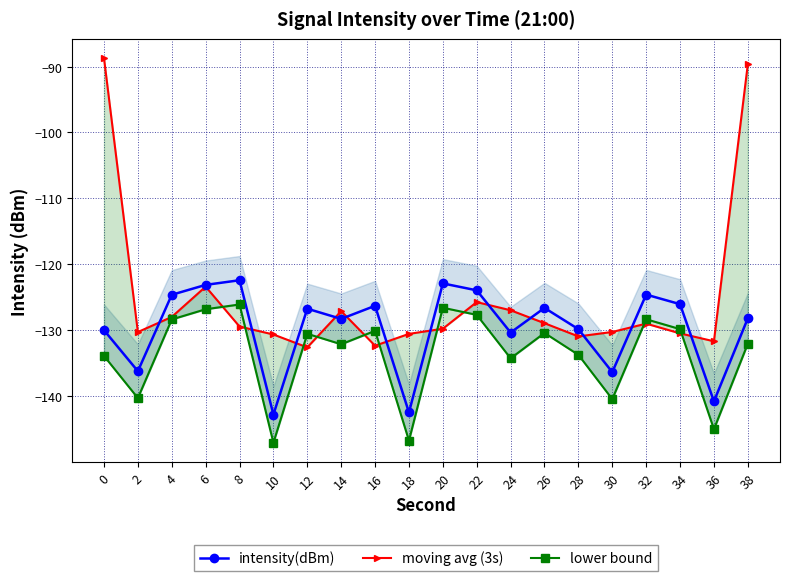

Where is the first local minimum for moving avg (3s)?

2